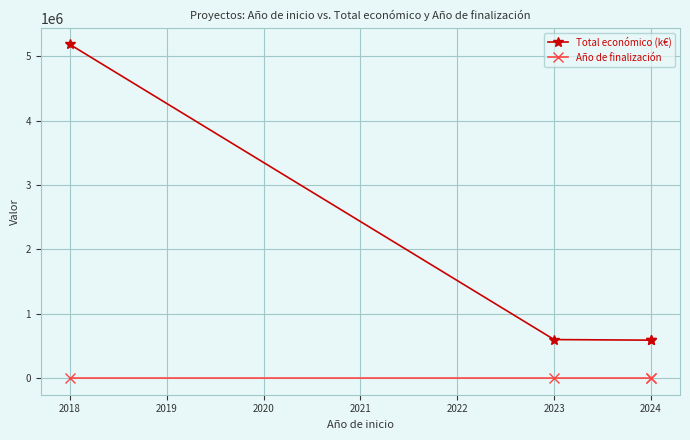

Which series has the largest range (max minus min)?

Total económico (k€)